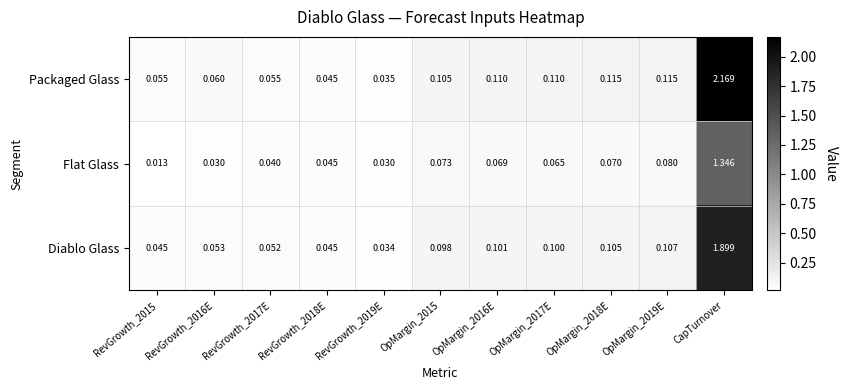

At which category is the sum across all series the highest?

CapTurnover